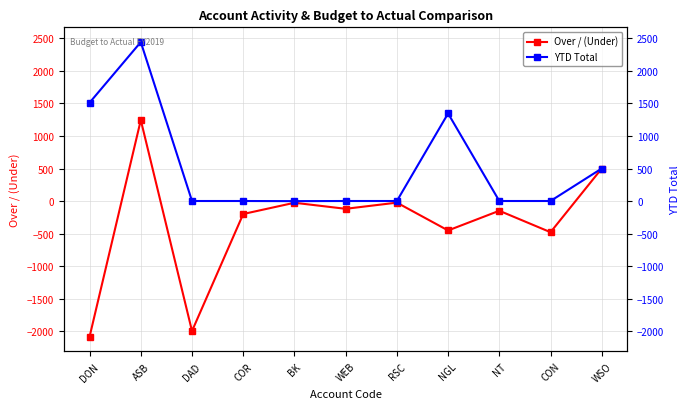

Rank the series by their maximum value, from lowest to highest.

Over / (Under), YTD Total